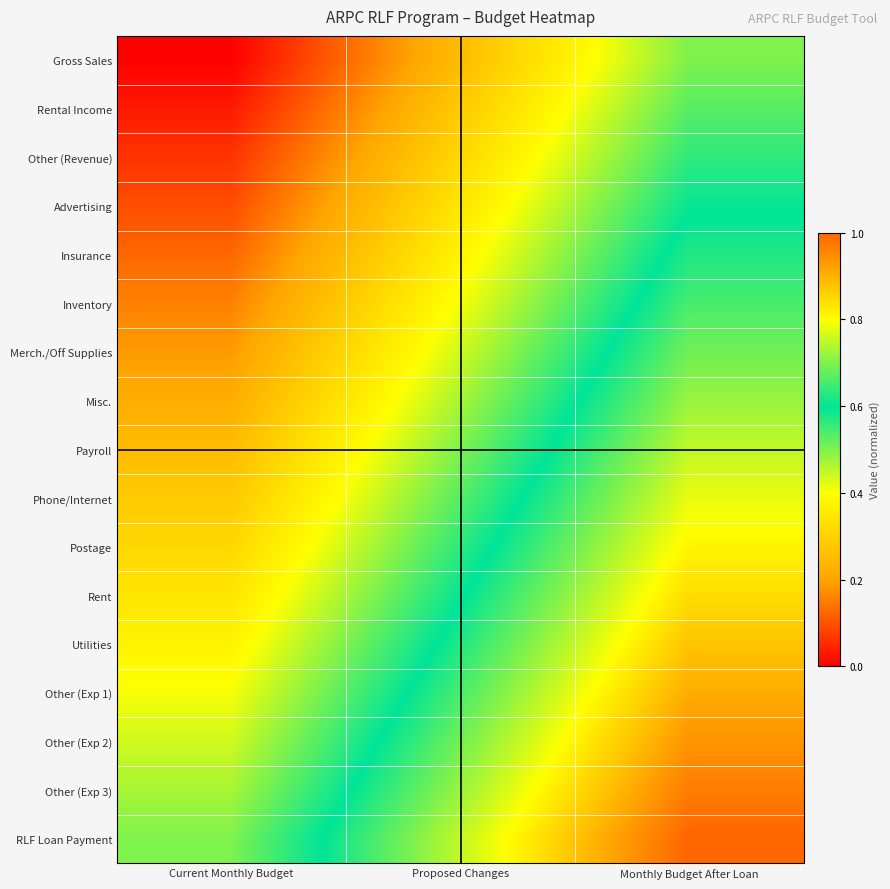

Reading left to right, transcribe all the data shown in this chart.

Gross Sales: Current Monthly Budget=0.0	Proposed Changes=0.2	Monthly Budget After Loan=0.5
Rental Income: Current Monthly Budget=0.0	Proposed Changes=0.3	Monthly Budget After Loan=0.5
Other (Revenue): Current Monthly Budget=0.1	Proposed Changes=0.3	Monthly Budget After Loan=0.6
Advertising: Current Monthly Budget=0.1	Proposed Changes=0.3	Monthly Budget After Loan=0.6
Insurance: Current Monthly Budget=0.1	Proposed Changes=0.4	Monthly Budget After Loan=0.6
Inventory: Current Monthly Budget=0.2	Proposed Changes=0.4	Monthly Budget After Loan=0.7
Merch./Off Supplies: Current Monthly Budget=0.2	Proposed Changes=0.4	Monthly Budget After Loan=0.7
Misc.: Current Monthly Budget=0.2	Proposed Changes=0.5	Monthly Budget After Loan=0.7
Payroll: Current Monthly Budget=0.2	Proposed Changes=0.5	Monthly Budget After Loan=0.8
Phone/Internet: Current Monthly Budget=0.3	Proposed Changes=0.5	Monthly Budget After Loan=0.8
Postage: Current Monthly Budget=0.3	Proposed Changes=0.6	Monthly Budget After Loan=0.8
Rent: Current Monthly Budget=0.3	Proposed Changes=0.6	Monthly Budget After Loan=0.8
Utilities: Current Monthly Budget=0.4	Proposed Changes=0.6	Monthly Budget After Loan=0.9
Other (Exp 1): Current Monthly Budget=0.4	Proposed Changes=0.7	Monthly Budget After Loan=0.9
Other (Exp 2): Current Monthly Budget=0.4	Proposed Changes=0.7	Monthly Budget After Loan=0.9
Other (Exp 3): Current Monthly Budget=0.5	Proposed Changes=0.7	Monthly Budget After Loan=1.0
RLF Loan Payment: Current Monthly Budget=0.5	Proposed Changes=0.8	Monthly Budget After Loan=1.0